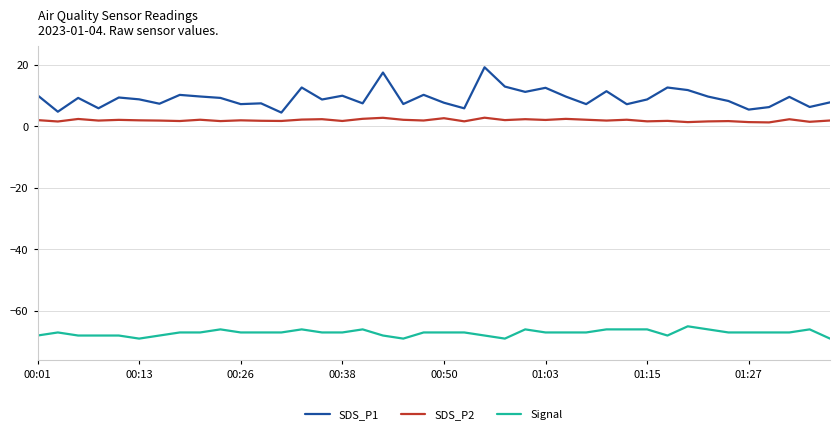

Which series has the widest spread of values?

SDS_P1